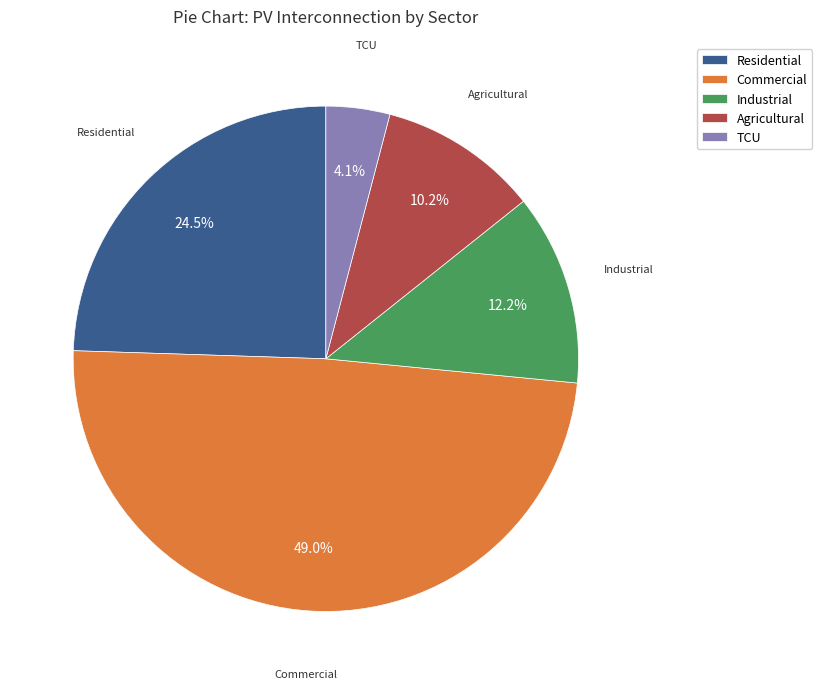

What percentage is the Commercial slice, to the nearest percent?

49%